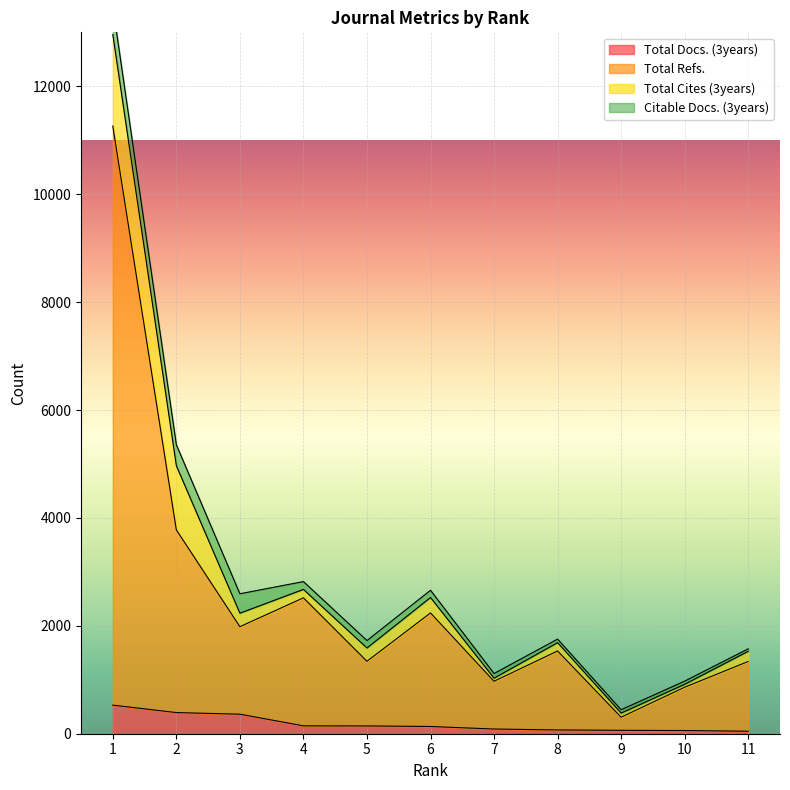

Which series has the largest total across all categories?

Total Refs.